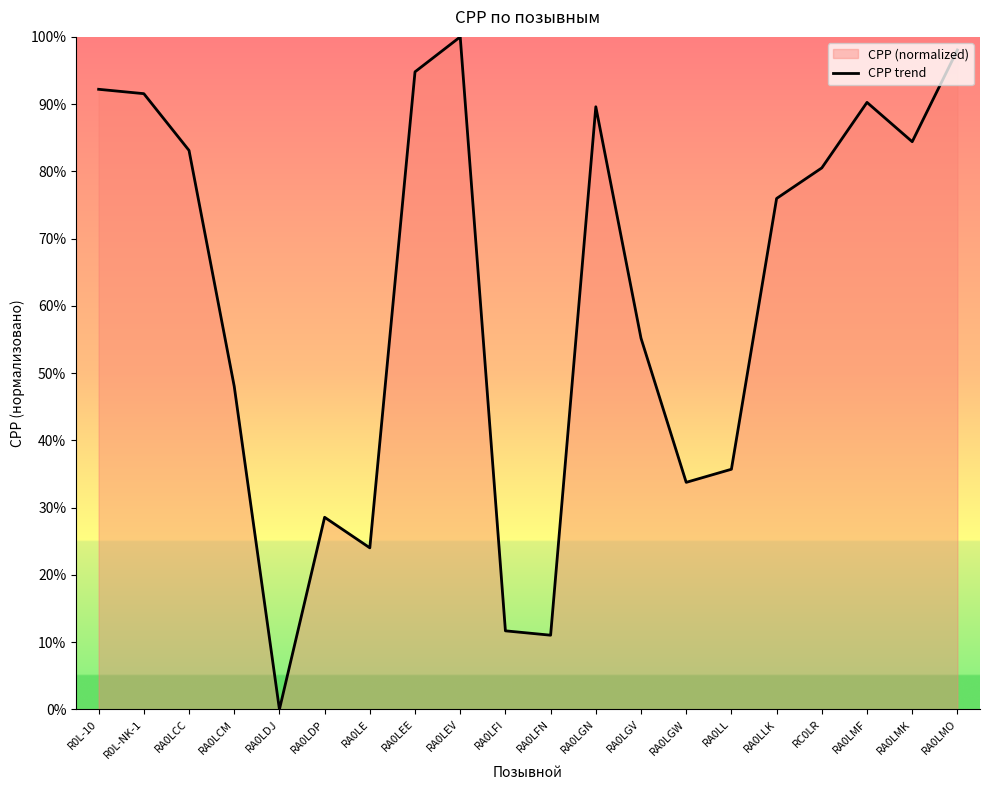

At which category does the chart reach its minimum across all series?

RA0LDJ